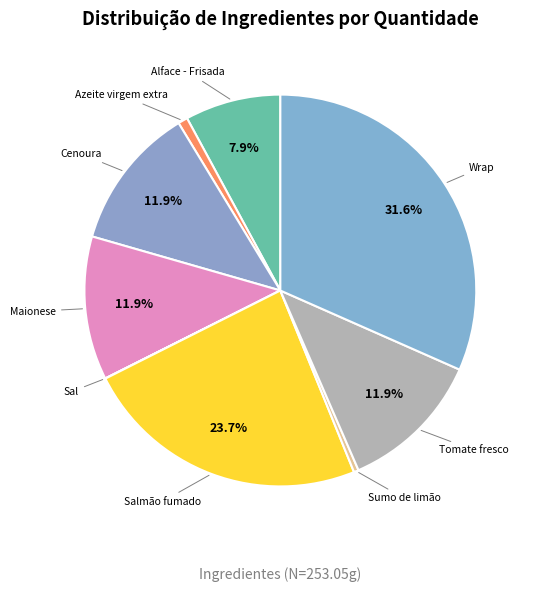

Rank the categories by value from highest to lowest.

Wrap, Salmão fumado, Cenoura, Maionese, Tomate fresco, Alface - Frisada, Azeite virgem extra, Sumo de limão, Sal